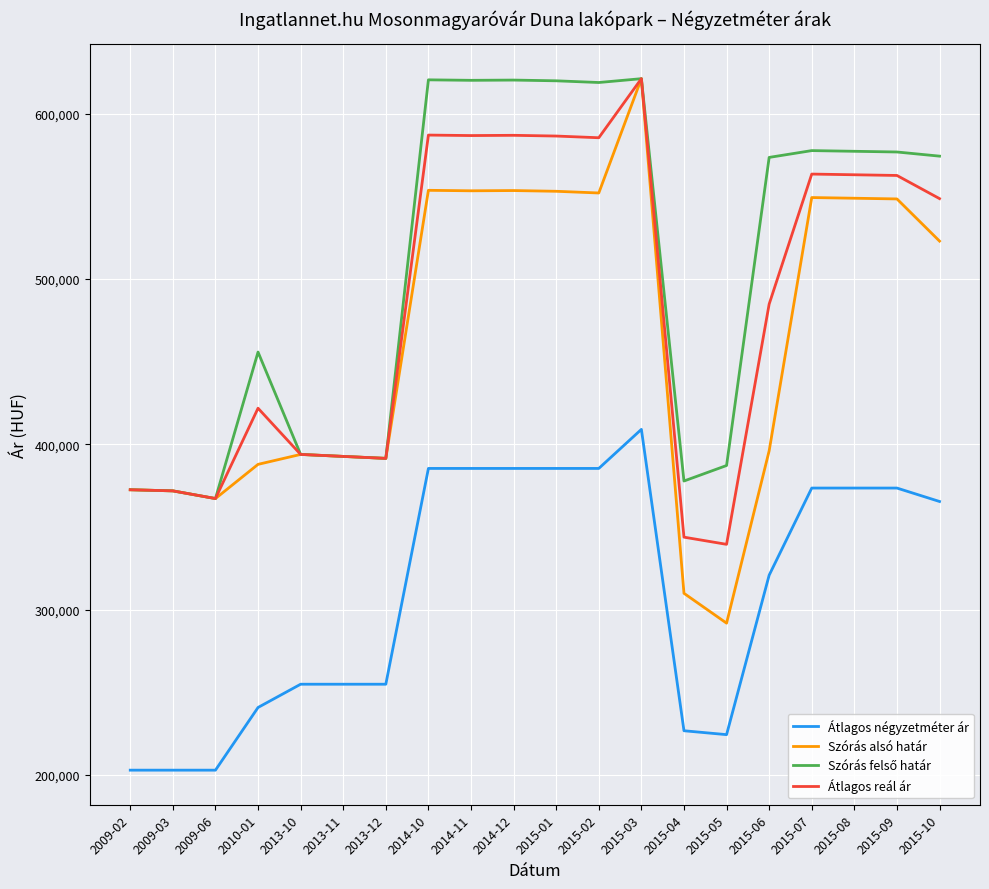

The value of Átlagos négyzetméter ár at 2015-06 is 111051. True or false?

False